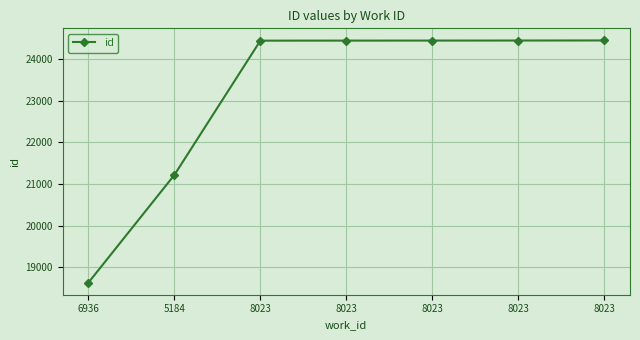

What is the label of the 6th point from the left?

8023